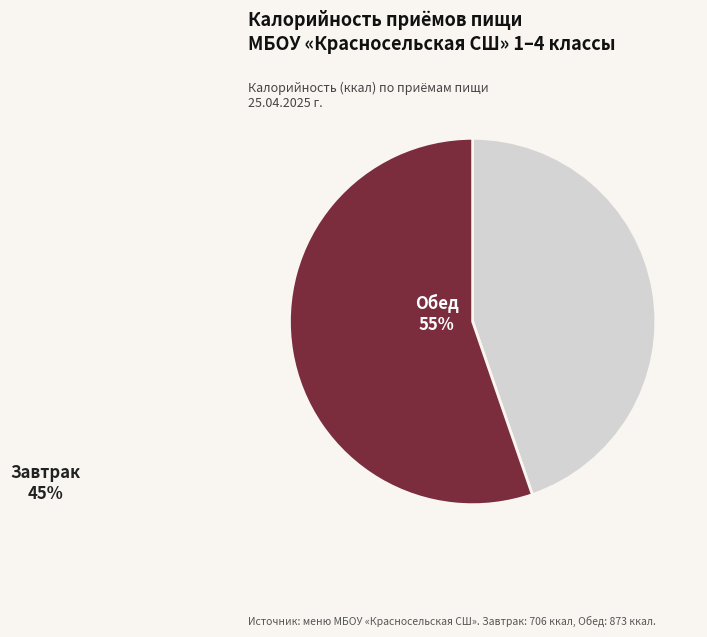

What percentage is the Обед slice, to the nearest percent?

55%